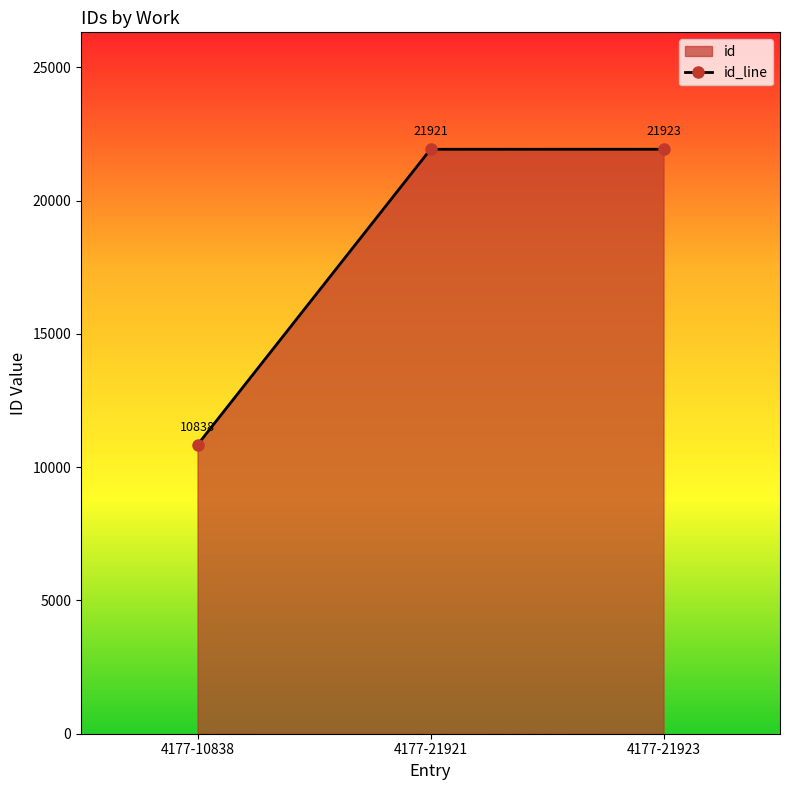

What is the value of the 3rd point from the left?

21923